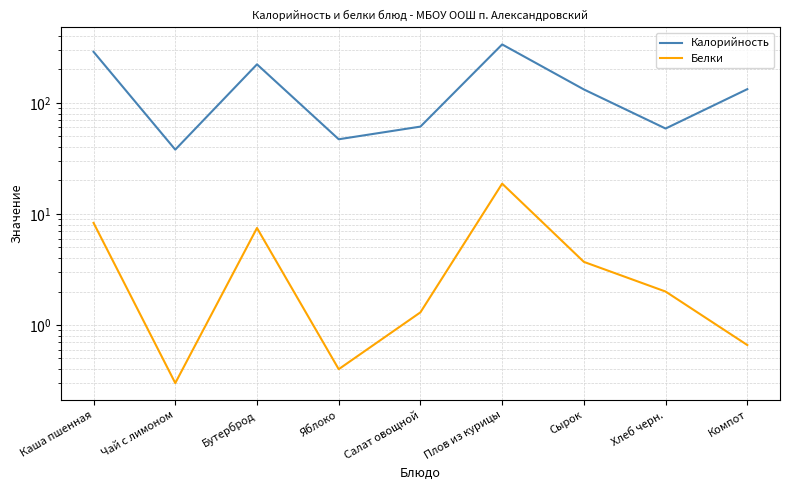

True or false: Белки and Калорийность intersect in this chart.

False